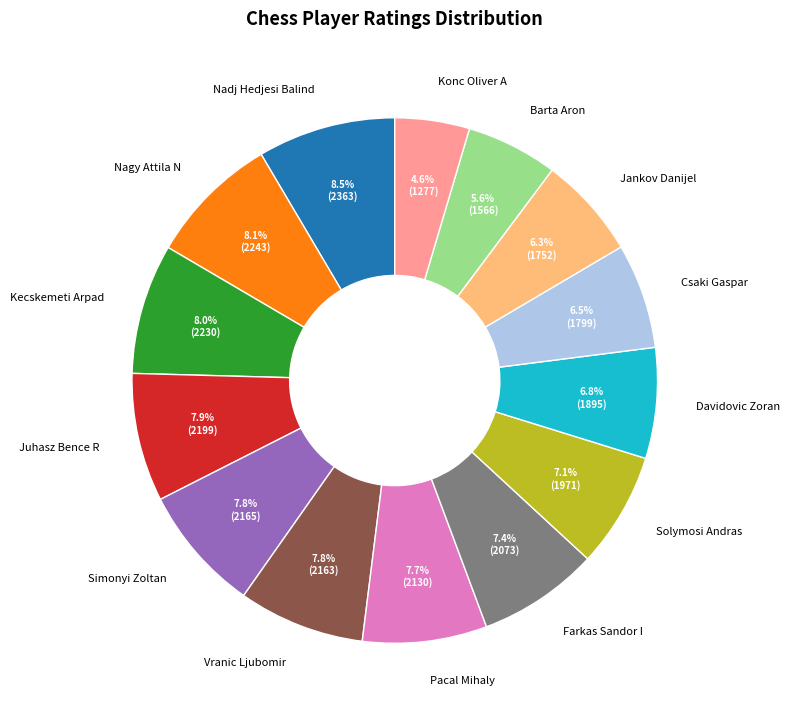

Is there a majority slice in this chart?

No